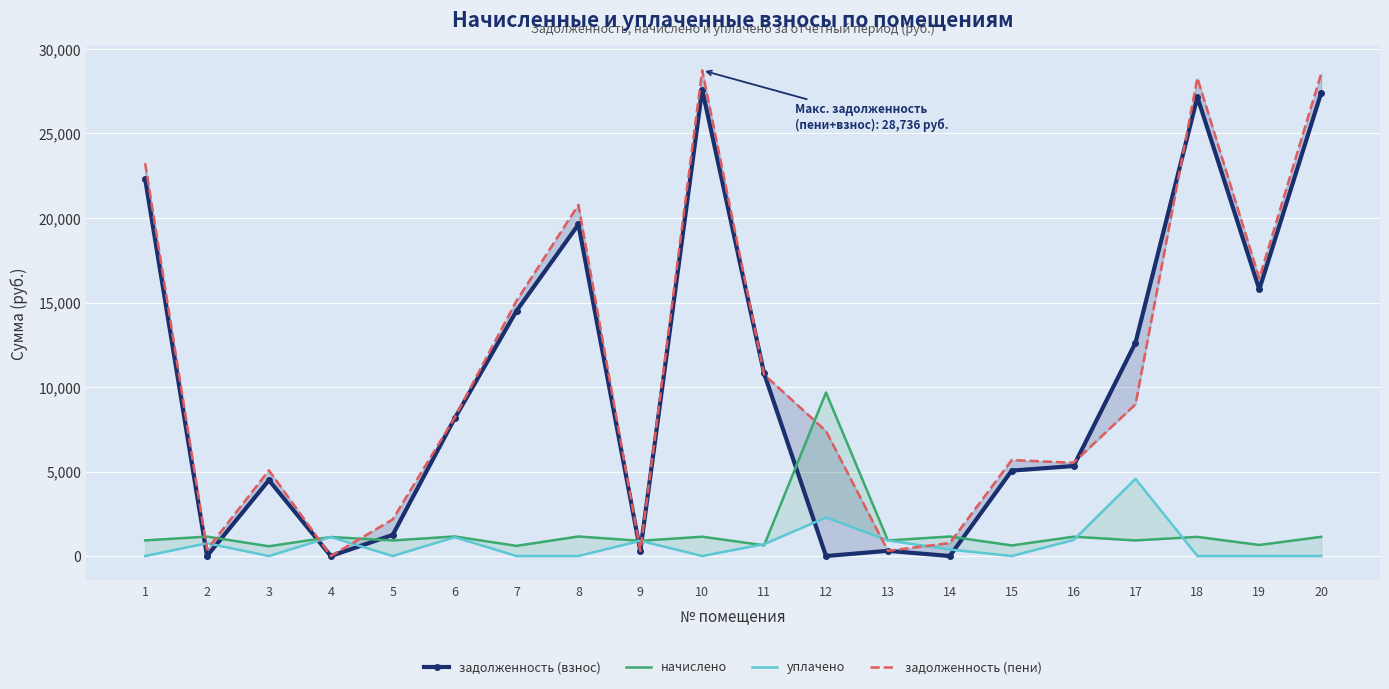

At which label does задолженность (взнос) first exceed 8137?

1